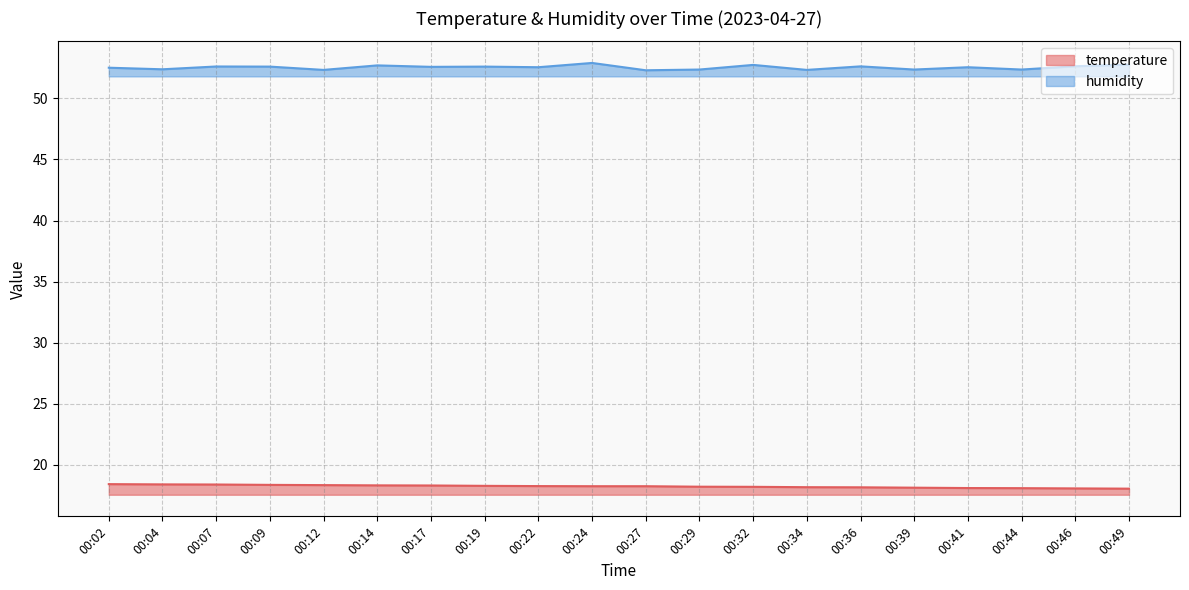

True or false: temperature and humidity cross at least once.

False